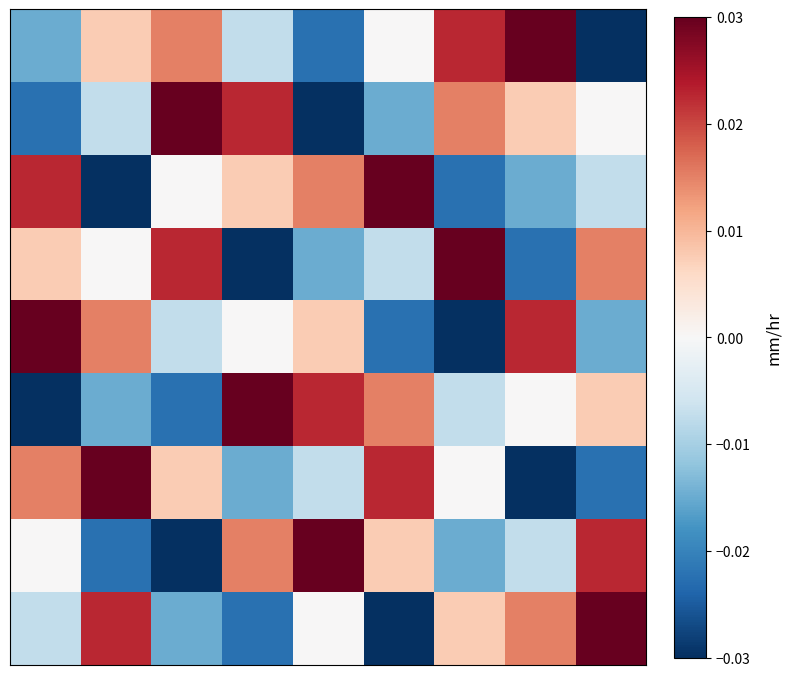

How many distinct data groups are displayed?

9